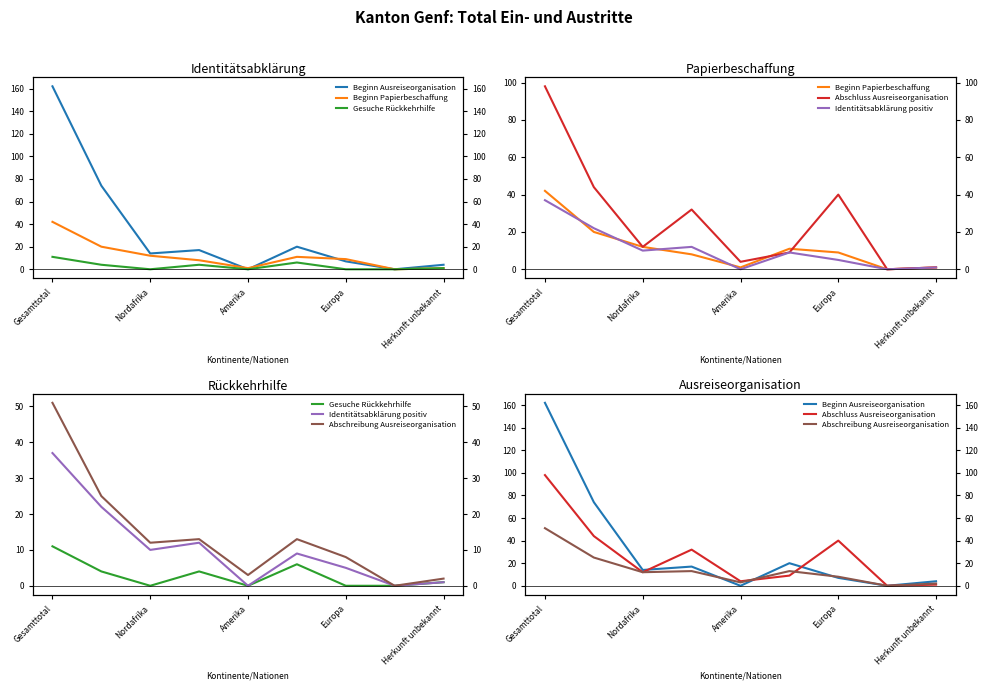

Which series has the widest spread of values?

Beginn Ausreiseorganisation